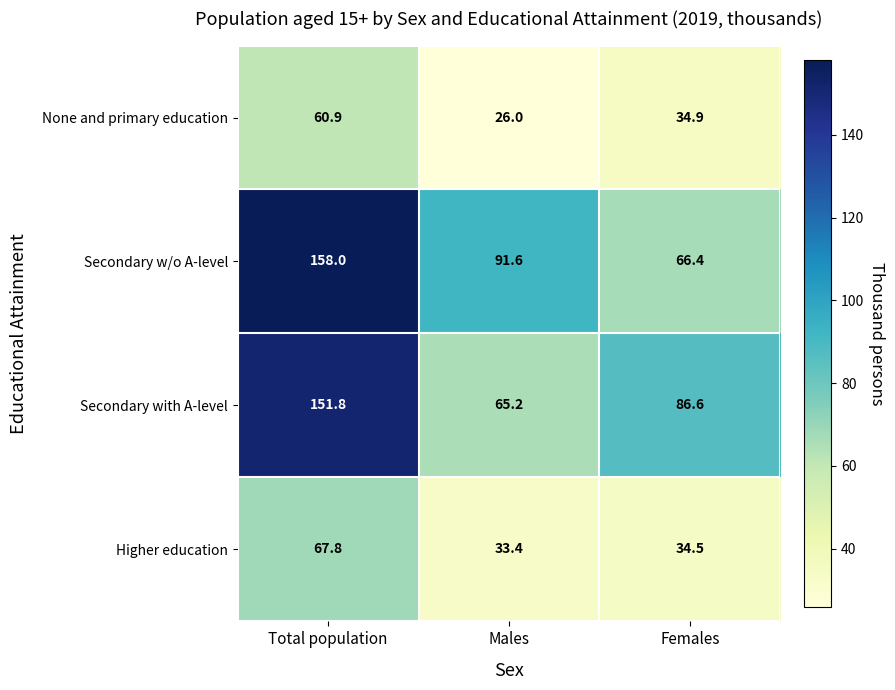

Read the Secondary with A-level value at Females.

86.6